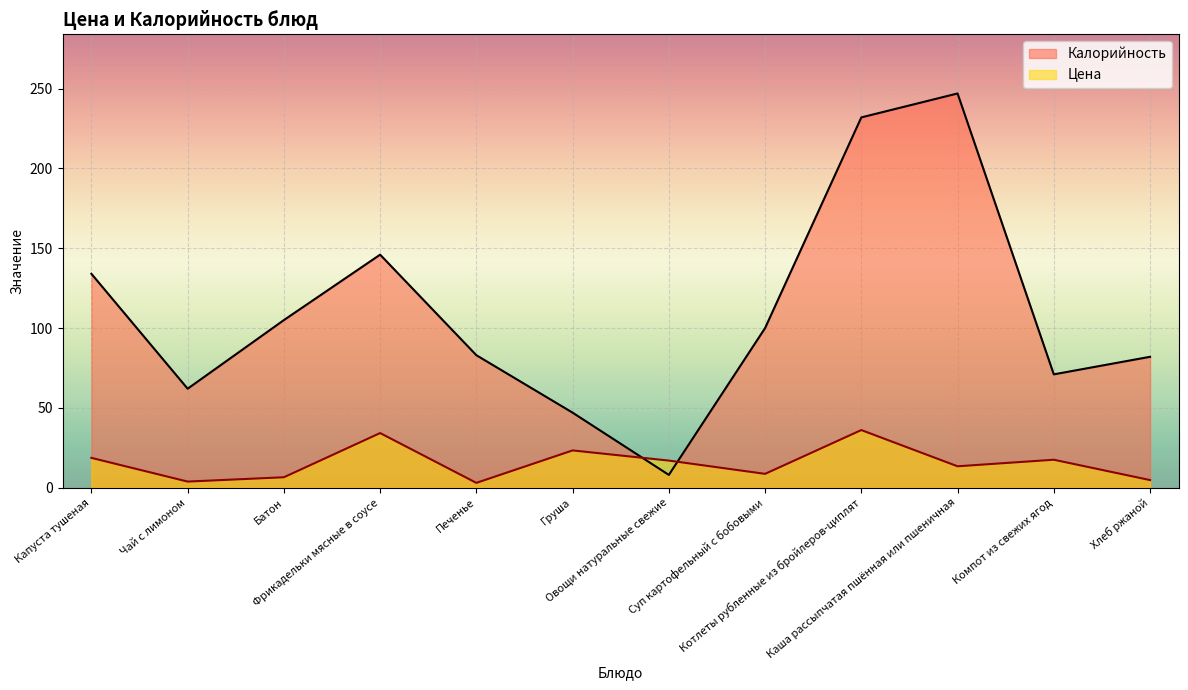

Which series has the largest range (max minus min)?

Калорийность